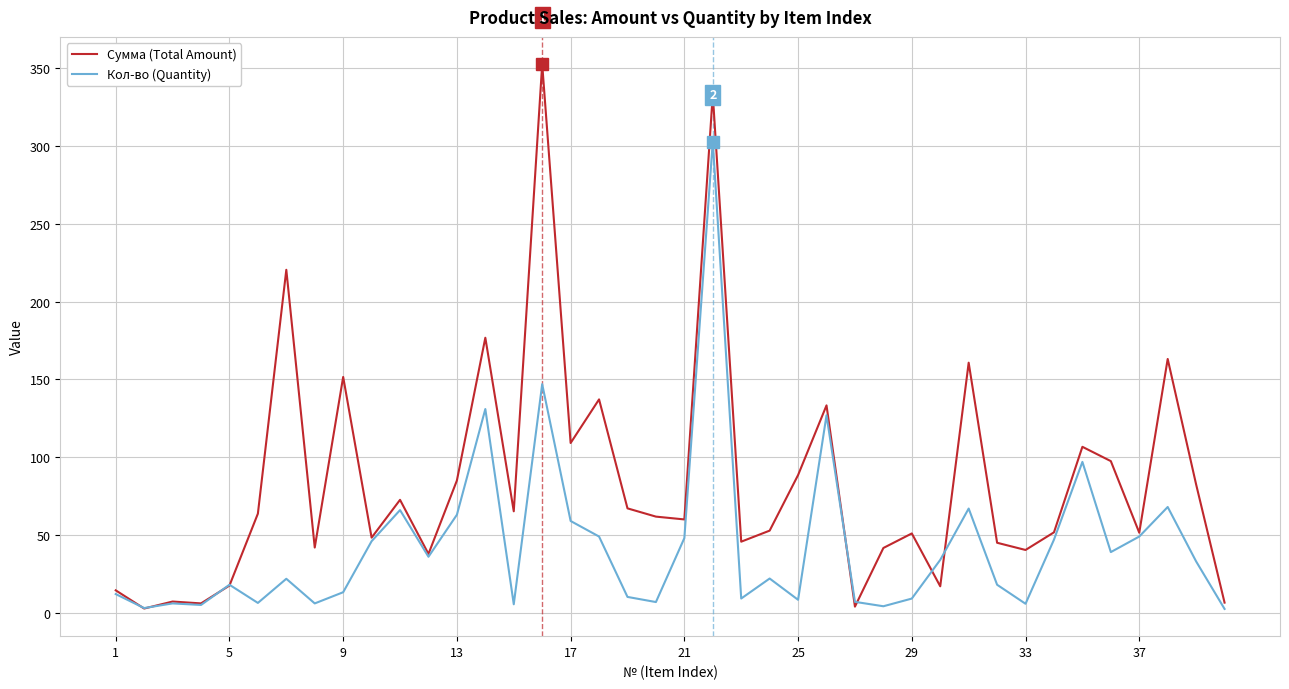

Which series has the largest total across all categories?

Сумма (Total Amount)